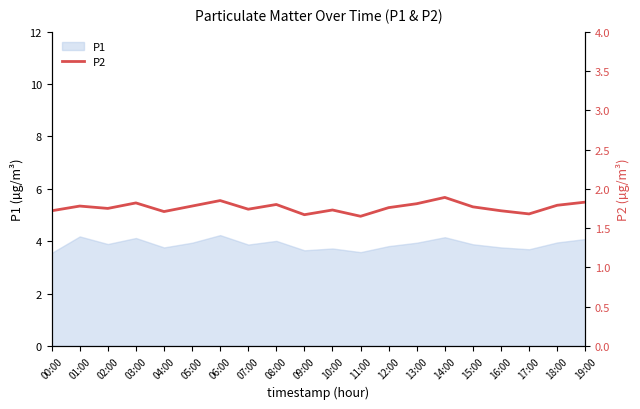

True or false: there are more than 0 points higher than both neighbors.

True